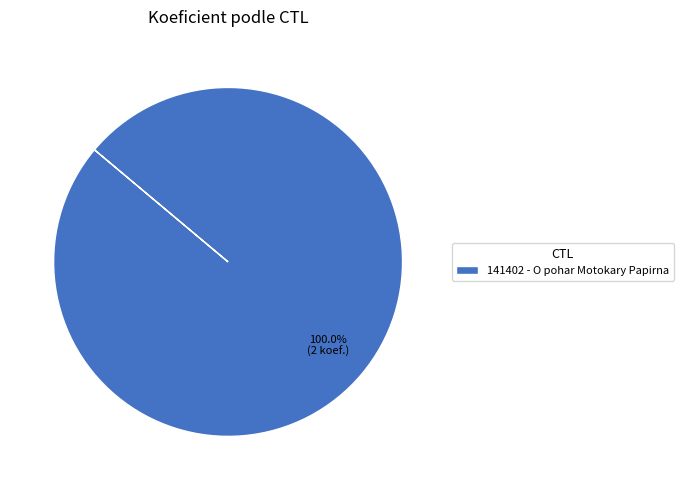

Is there any slice that represents more than half of the pie?

Yes